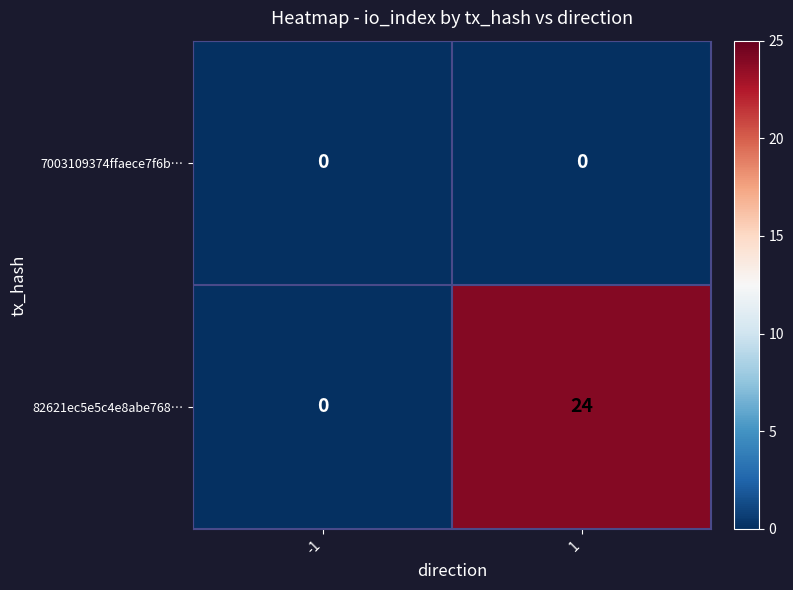

Which series has the widest spread of values?

82621ec5e5c4e8abe768…